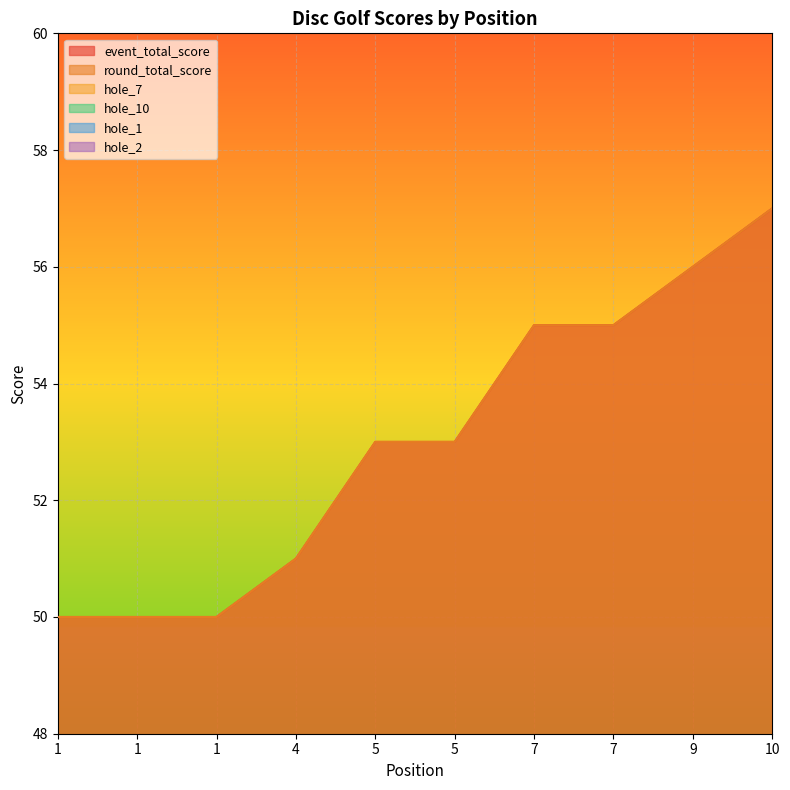

Reading left to right, transcribe all the data shown in this chart.

event_total_score: 50	50	50	51	53	53	55	55	56	57
round_total_score: 50	50	50	51	53	53	55	55	56	57
hole_7: 4	3	3	3	4	3	4	5	3	4
hole_10: 3	3	2	3	3	3	4	3	3	3
hole_1: 3	2	3	2	2	3	3	3	3	2
hole_2: 3	3	3	4	4	3	3	3	4	4